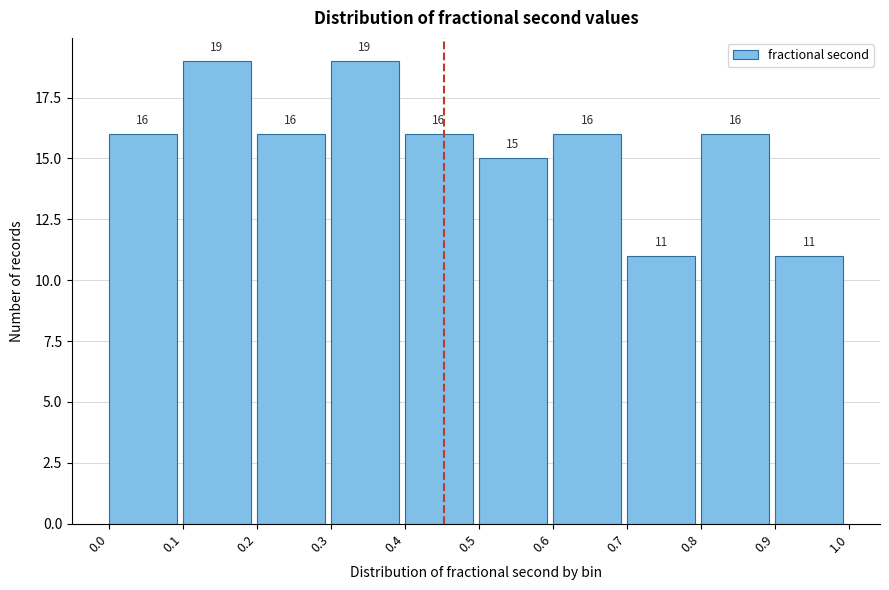

What is the height of the bar covering 0.8 to 0.9 on the x-axis?

16